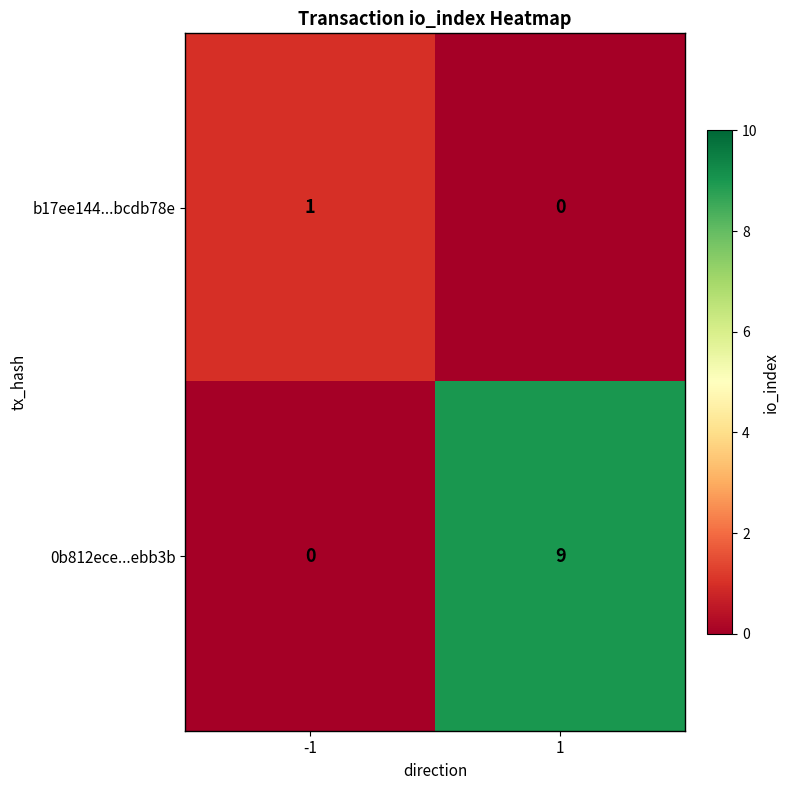

Which series has the largest total across all categories?

0b812ece...ebb3b